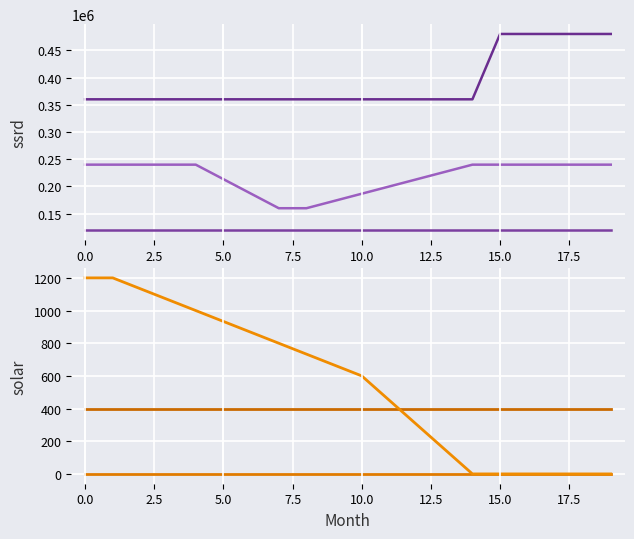

True or false: col_30 has more than 1 interior local peaks.

False